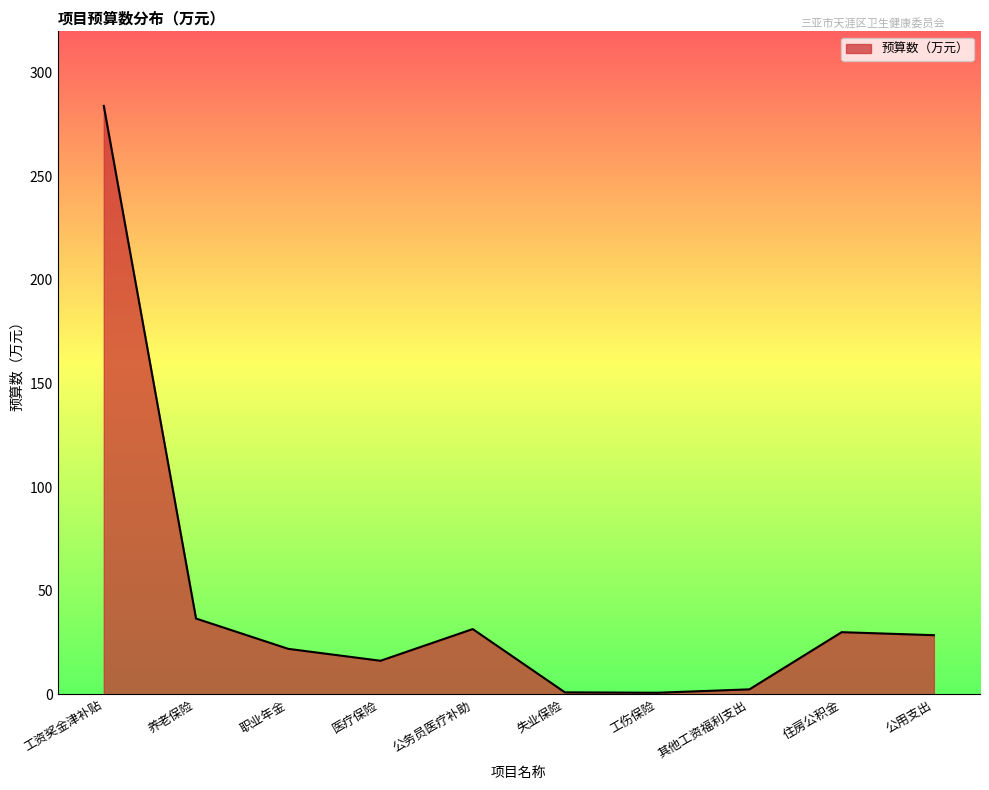

The chart shows a value of 16.2 at 医疗保险. True or false?

True